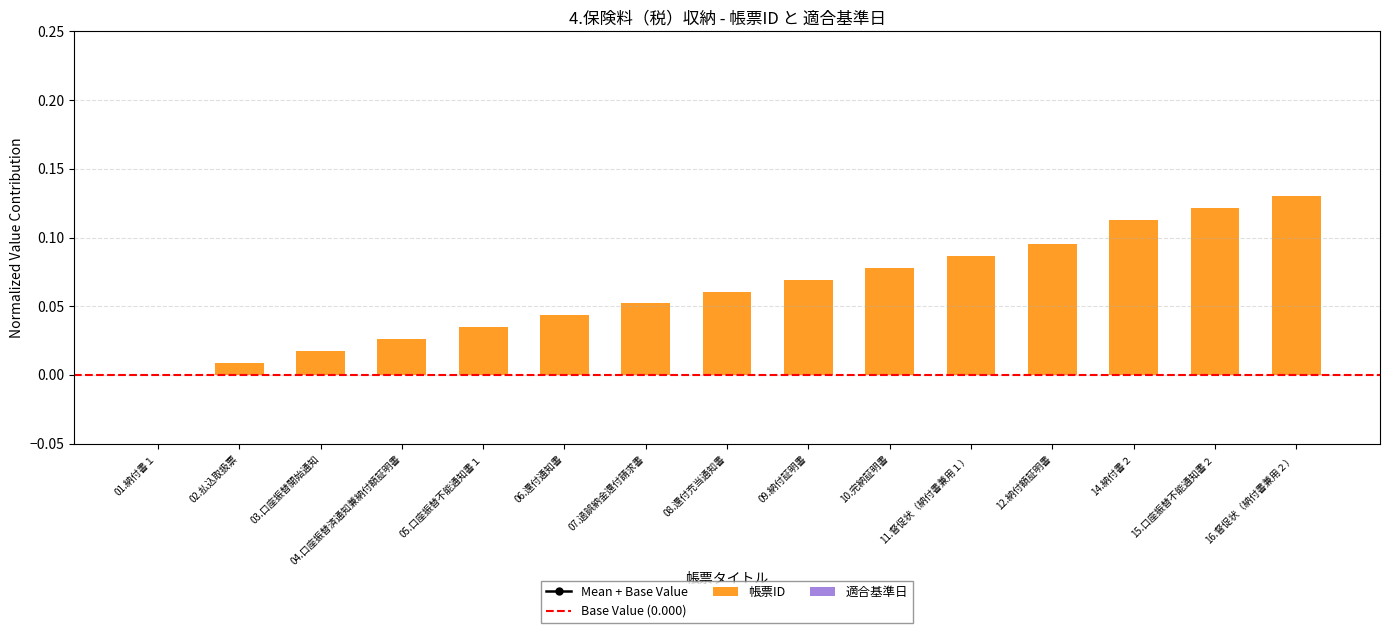

Reading right to left, extract all data points from this chart.

0.1	0.1	0.1	0.1	0.1	0.1	0.1	0.1	0.1	0.0	0.0	0.0	0.0	0.0	0.0